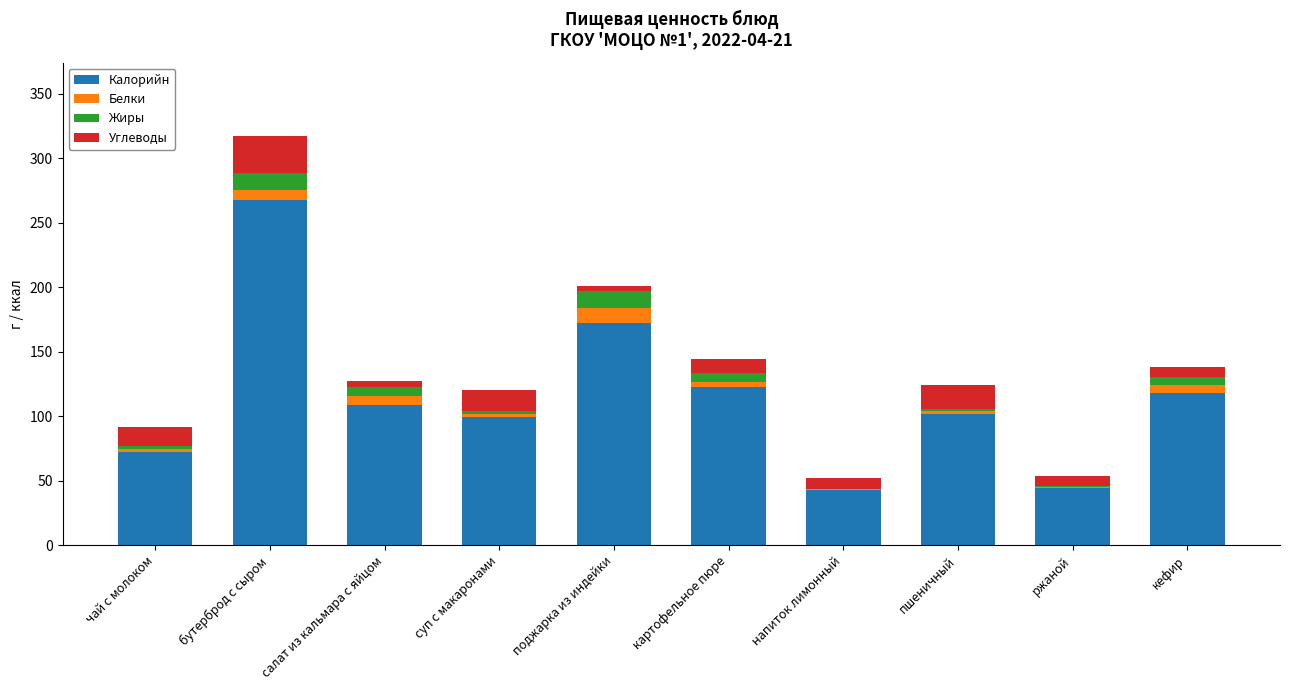

The Калорийн series shows 43.0 at напиток лимонный. True or false?

True